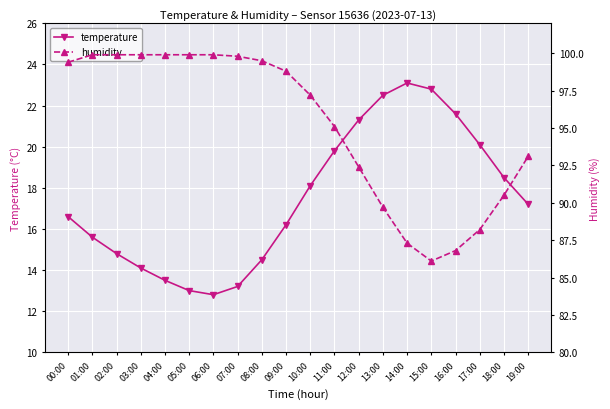

True or false: temperature and humidity cross at least once.

False